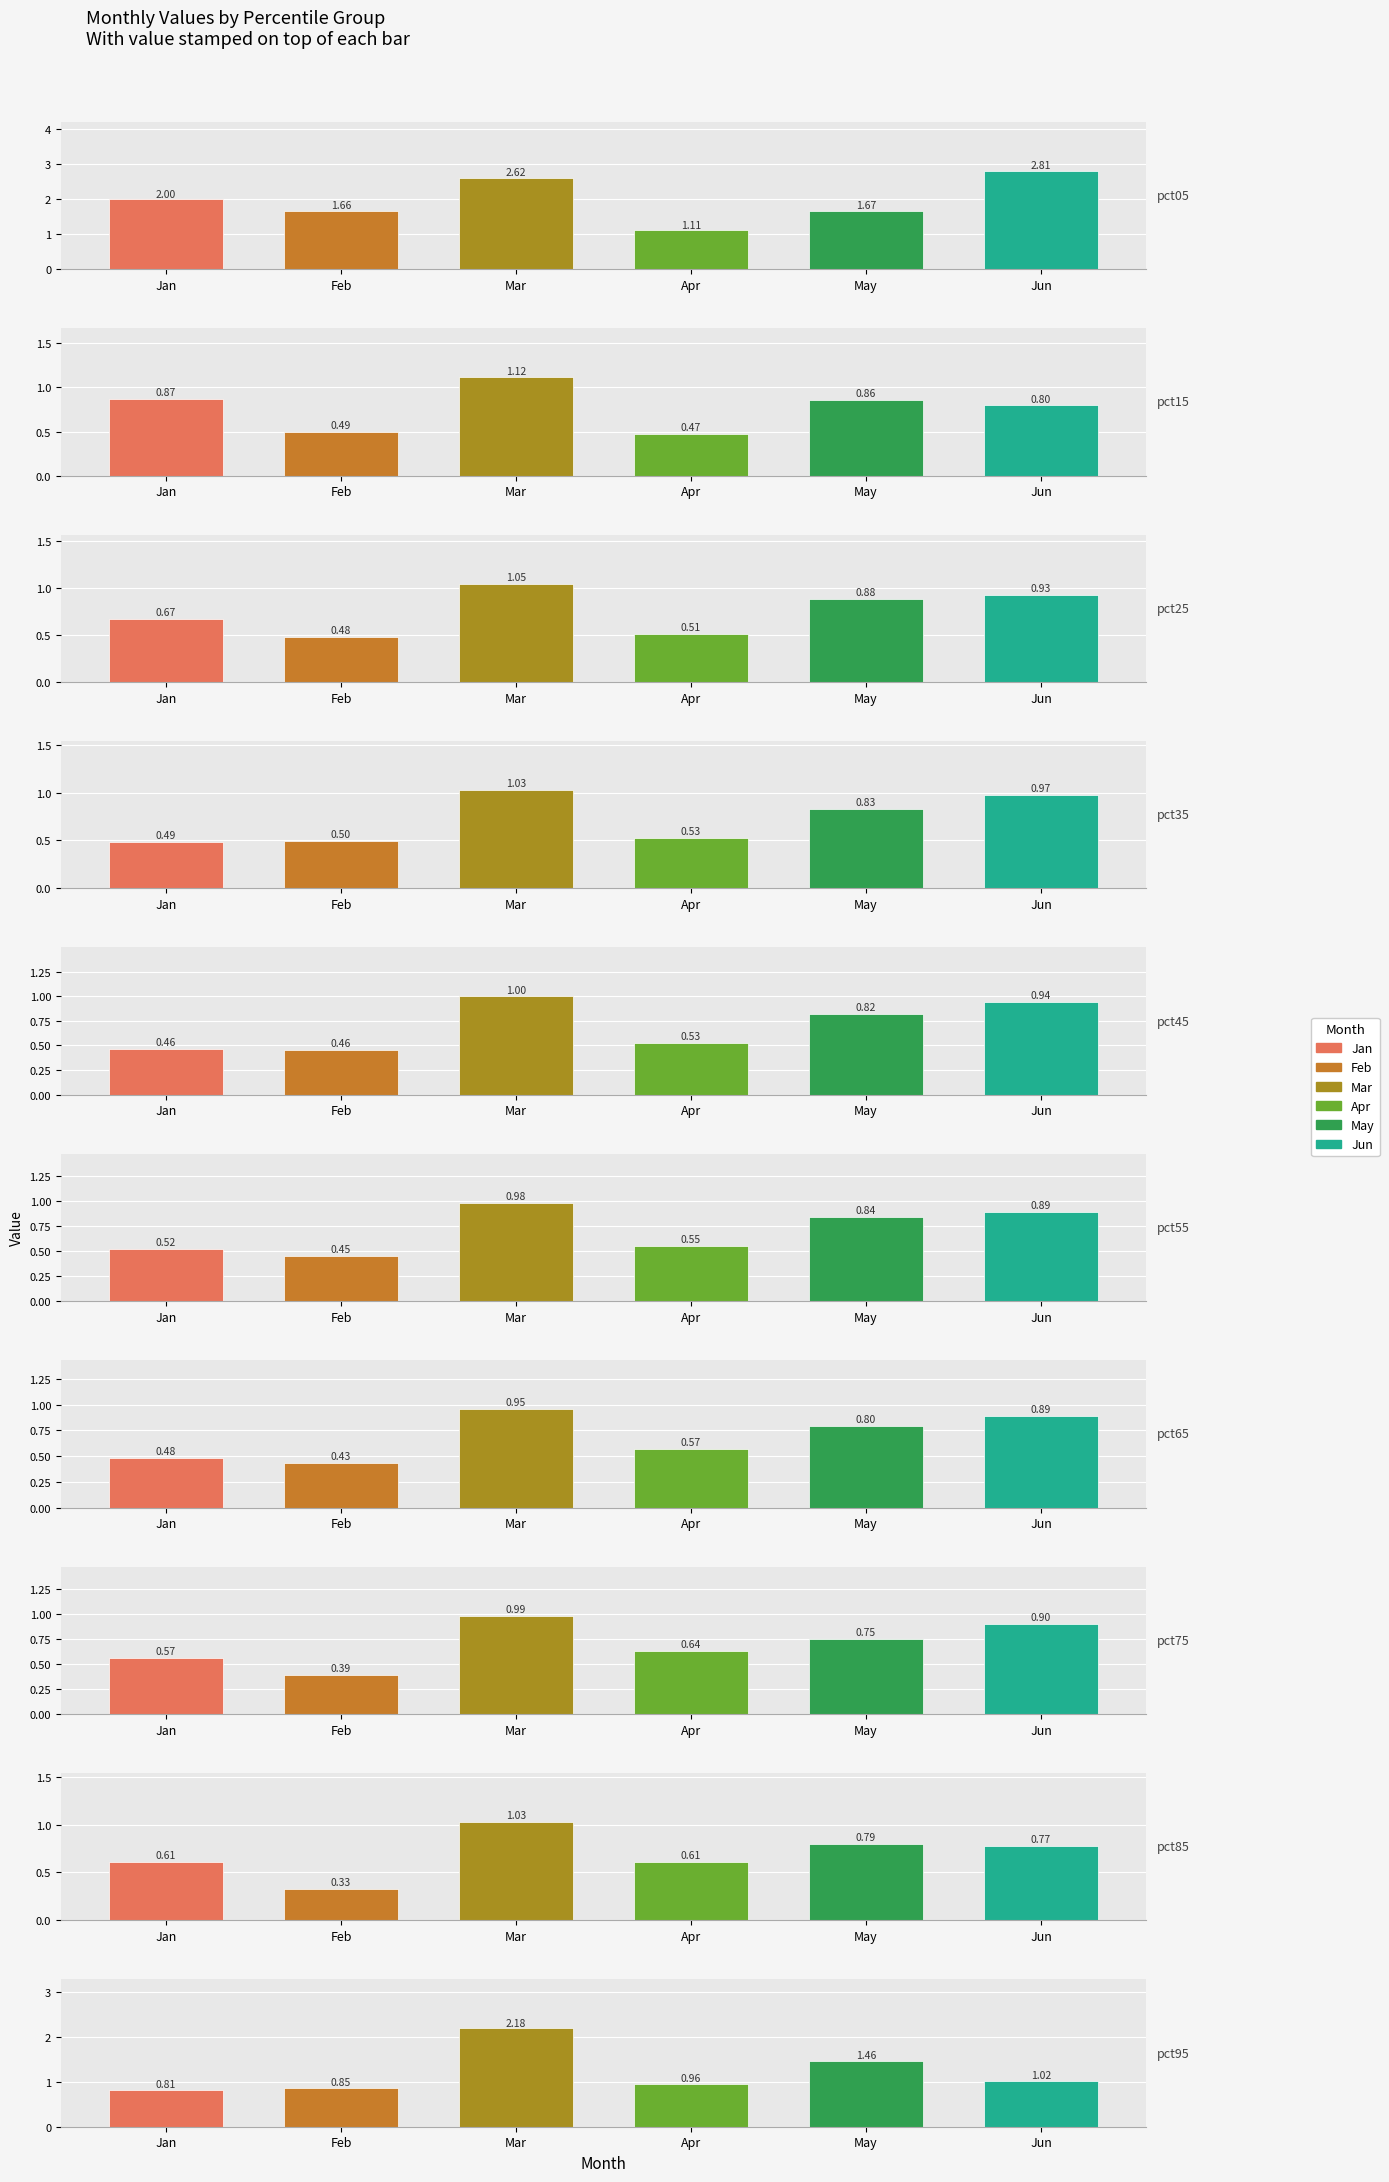

Rank the categories by Apr value from lowest to highest.

pct15, pct25, pct35, pct45, pct55, pct65, pct85, pct75, pct95, pct05